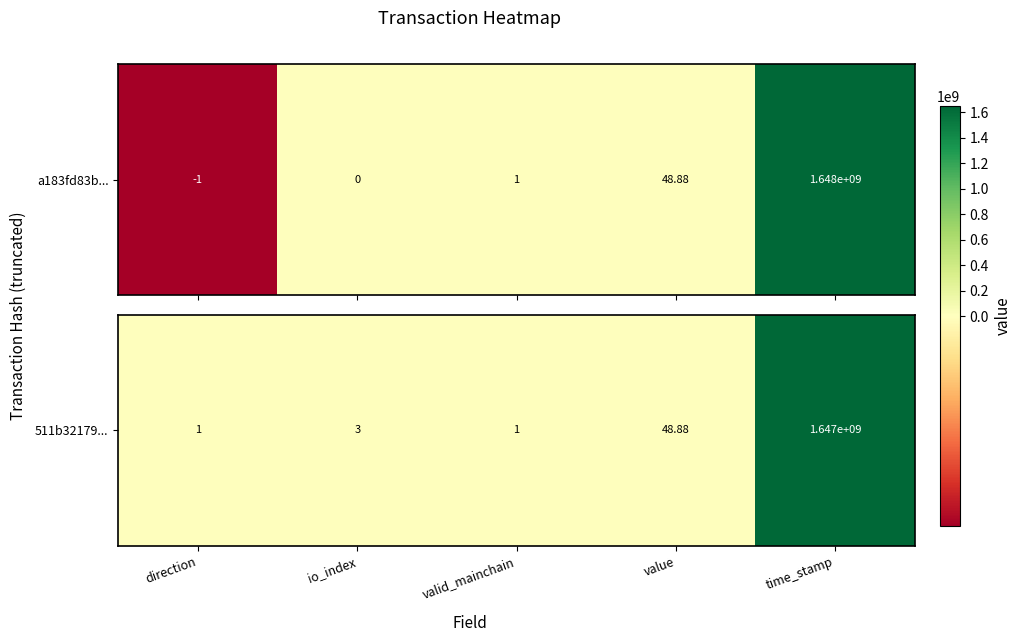

List the labels in order of value, largest first.

time_stamp, value, io_index, direction, valid_mainchain